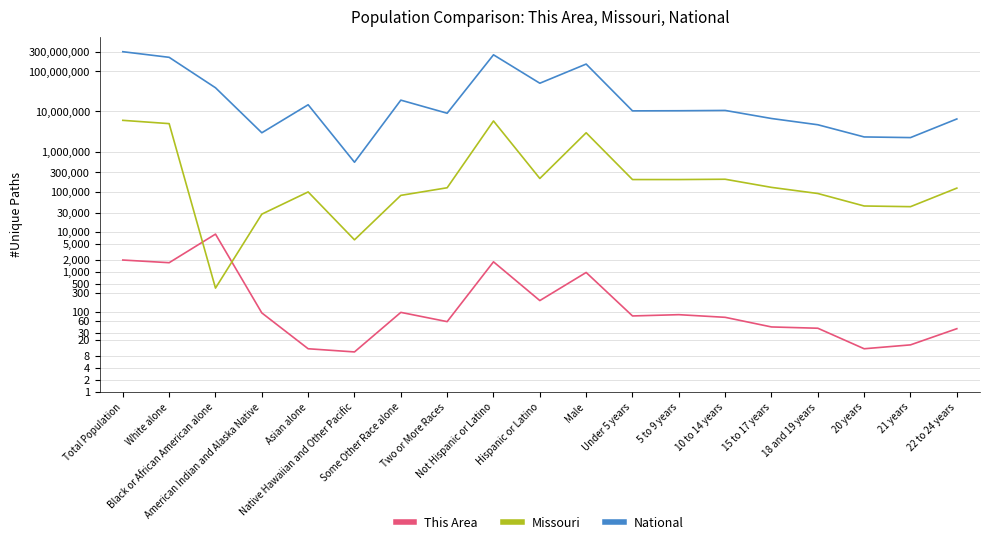

How many interior local peaks does the National series have?

5